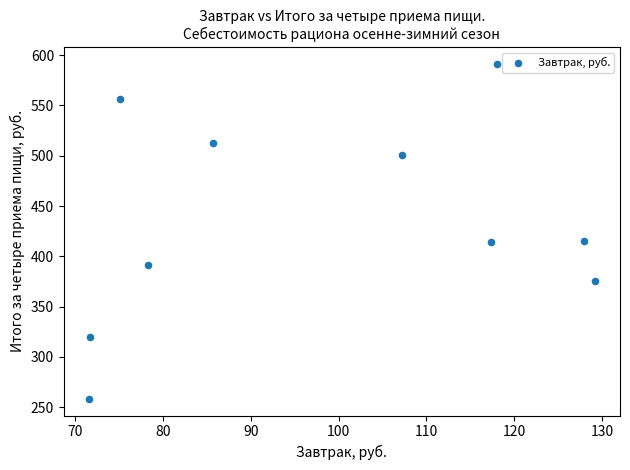

What is the range of Y values (max minus min)?

332.9